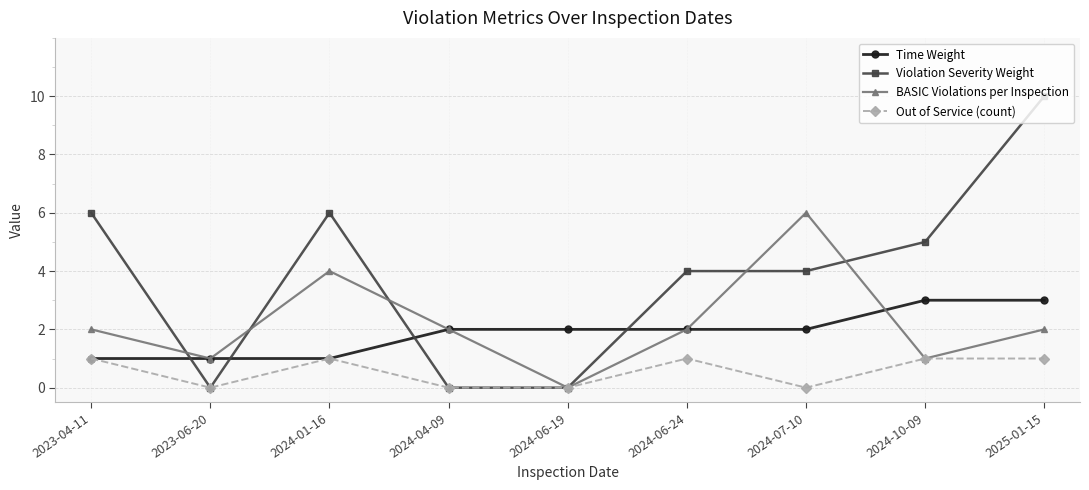

At how many categories does at least one series exceed 3?

6